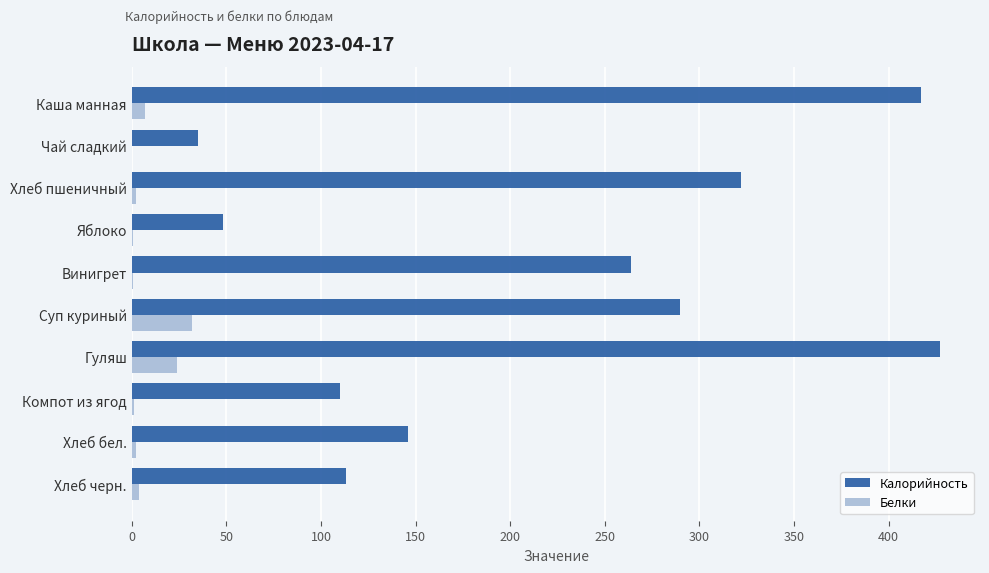

What is the sum of all Калорийность values?

2172.0